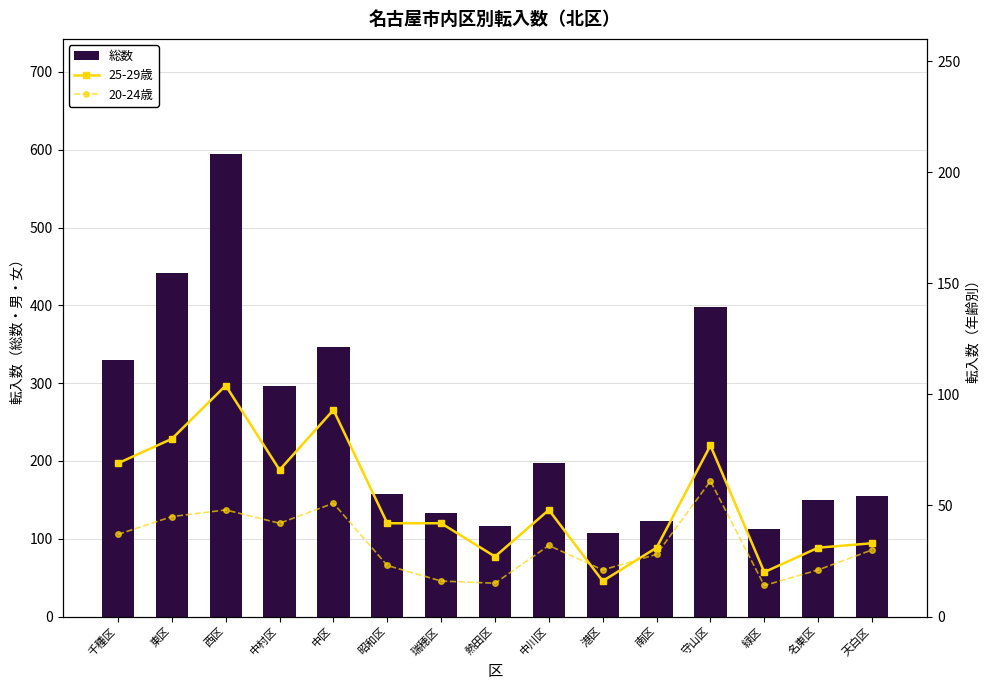

What is the label of the 12th bar from the left?

守山区